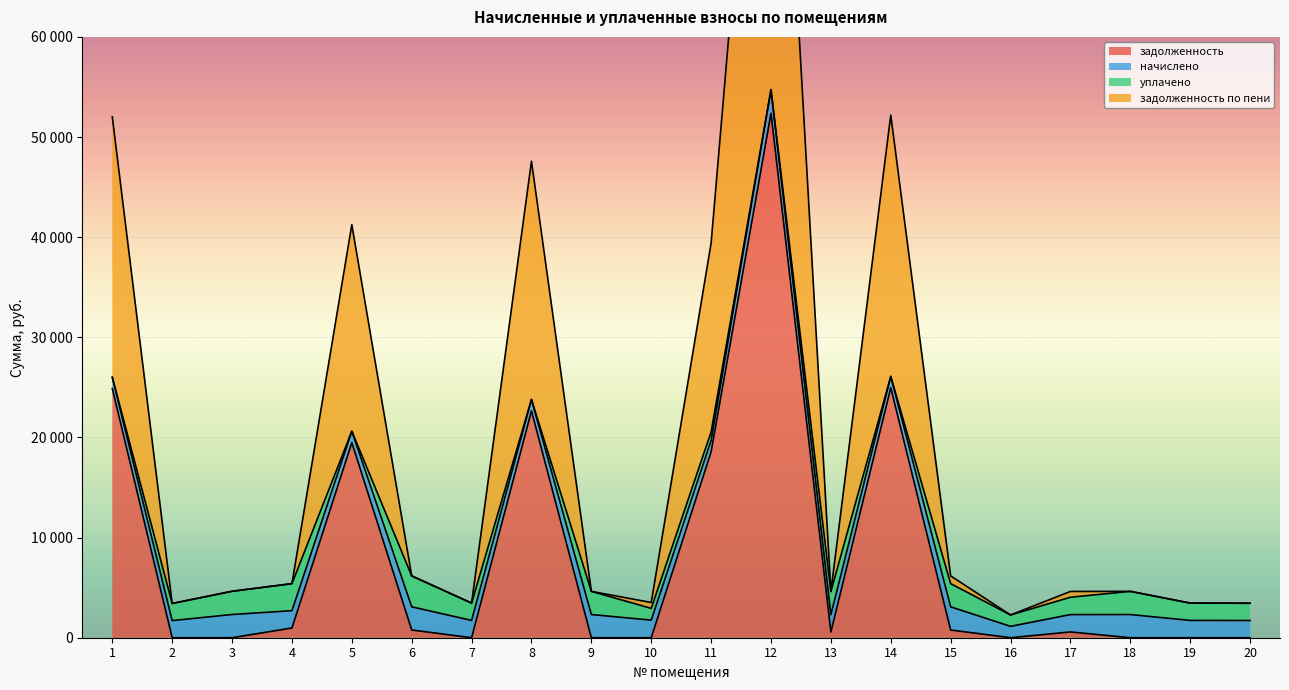

True or false: задолженность по пени has more than 2 points higher than both neighbors.

True